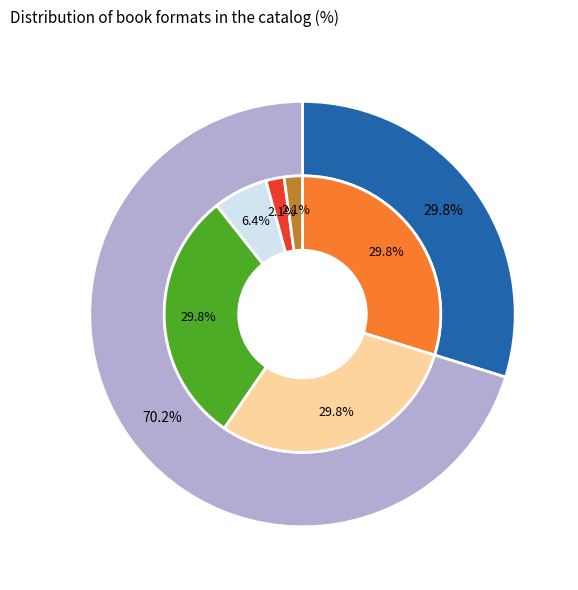

Is the sum of Compact Disk and Paper Over Board greater than half?

No